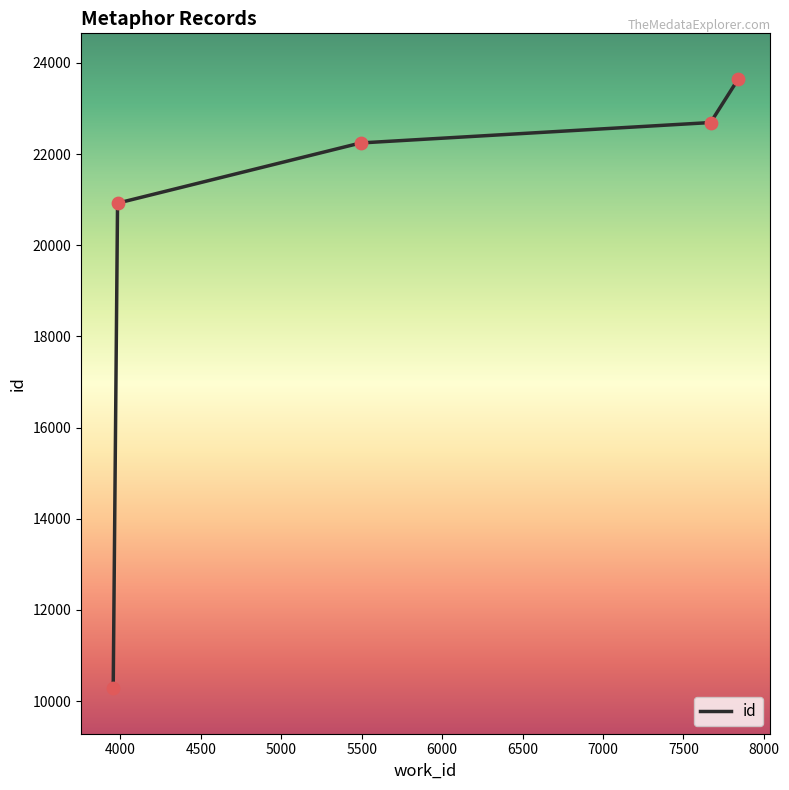

What is the maximum value shown in the chart?

23650